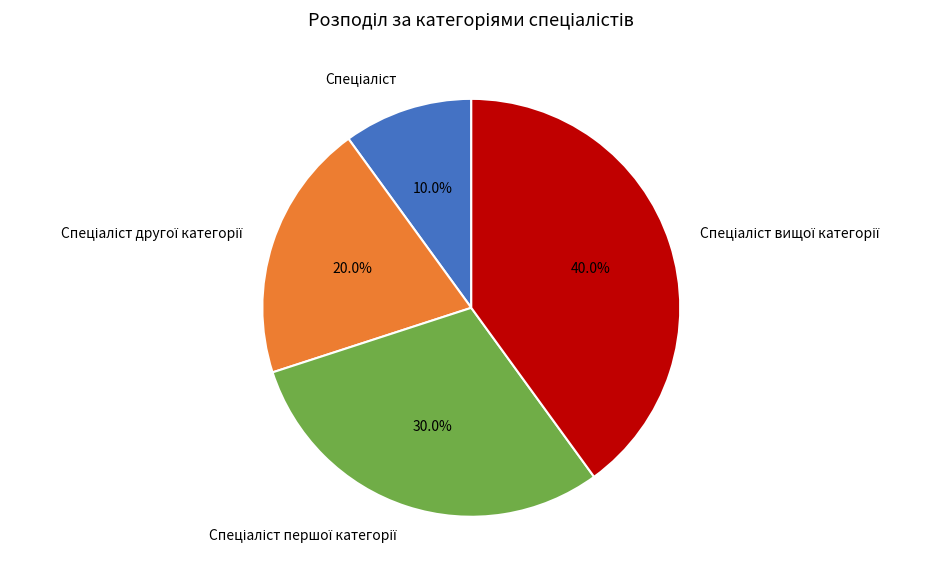

How many segments does this pie chart have?

4